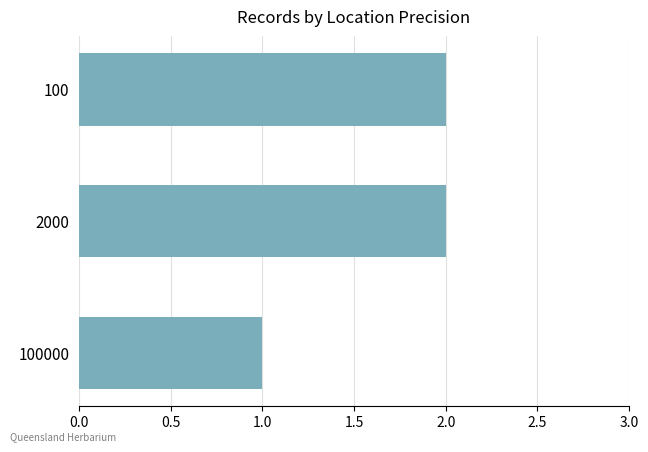

What is the sum of all values?

5